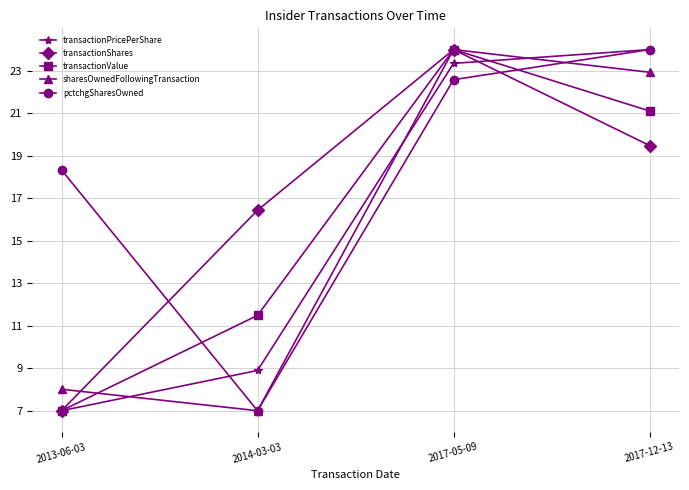

Where do transactionPricePerShare and pctchgSharesOwned first cross each other?

2013-06-03 and 2014-03-03